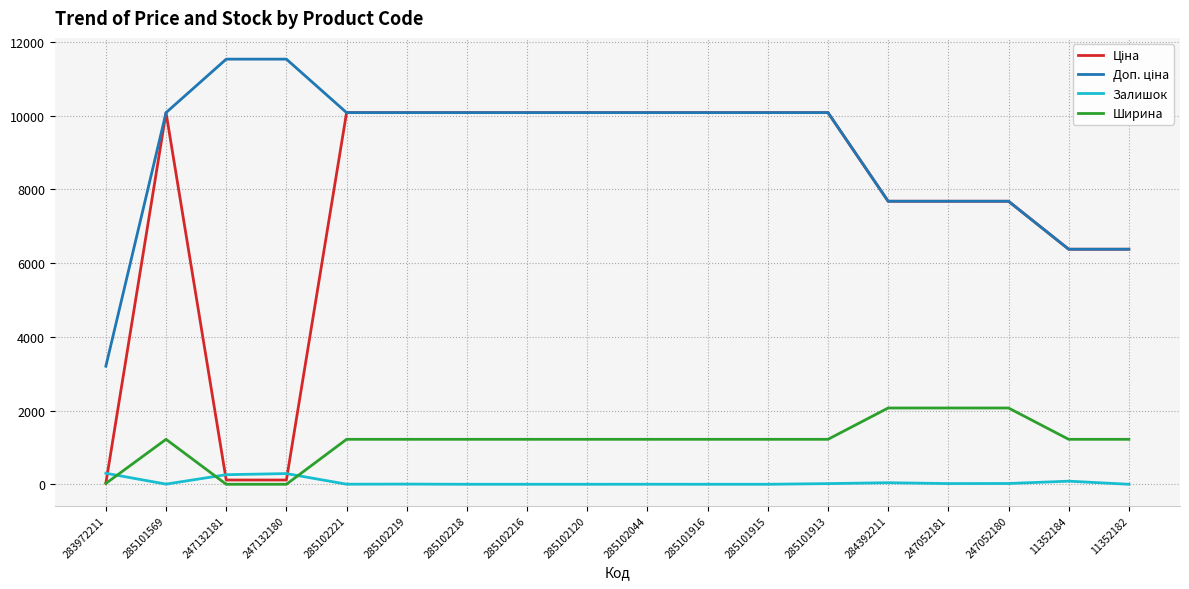

True or false: Залишок has a value of 260.0 at 247132181.

True